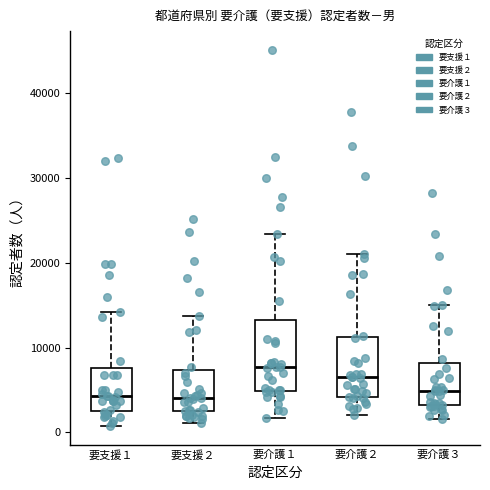

Where does the upper whisker of the box for 要支援１ end on the y-axis? The values are not printed on the chart, so give them approximately, as read against the axis.

14000